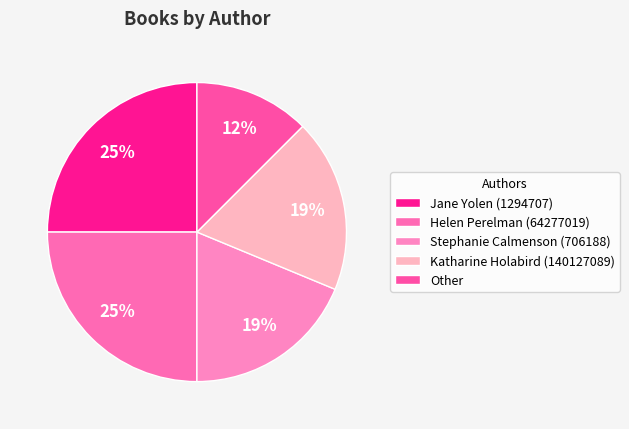

Which category has the biggest portion of the pie?

Jane Yolen (1294707)